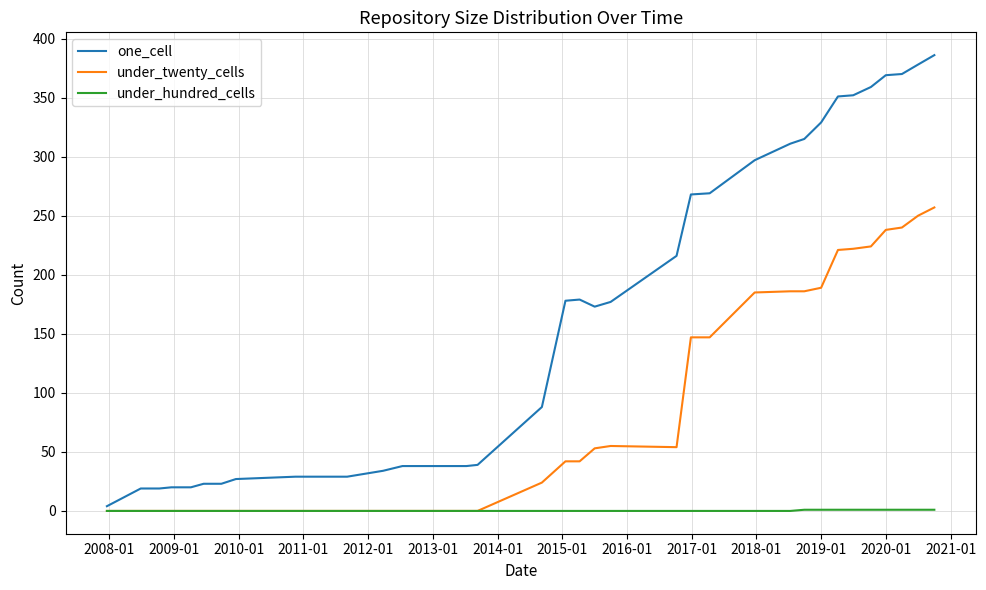

True or false: under_twenty_cells and one_cell cross at least once.

False